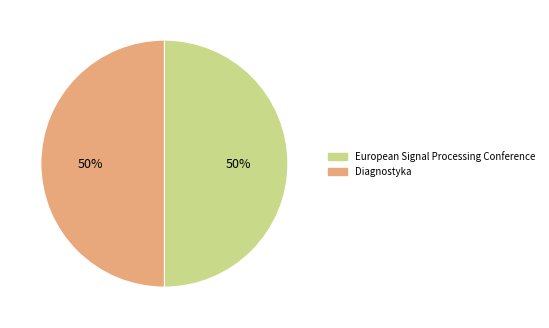

Count the number of slices in the pie.

2